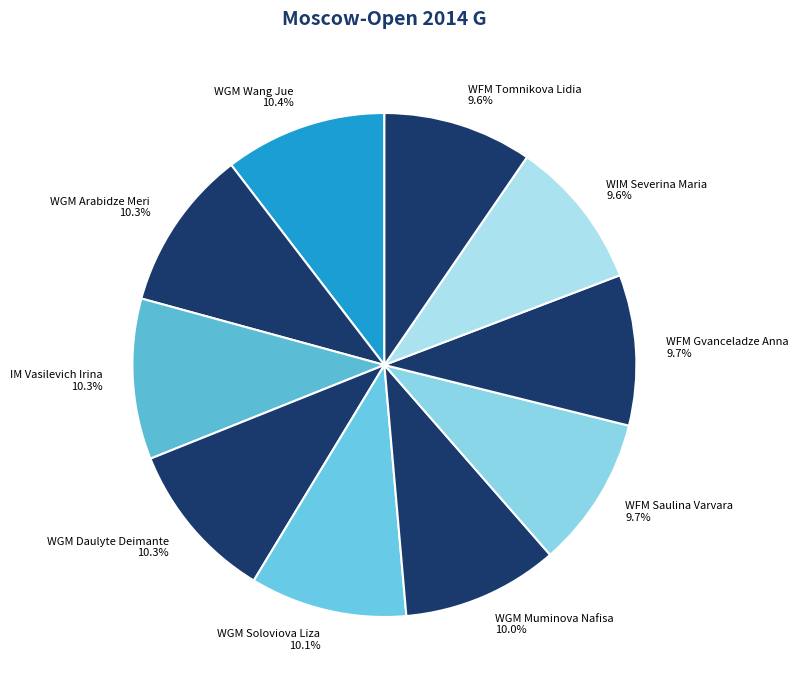

What percentage is NOT represented by WFM Gvanceladze Anna?

90.3%